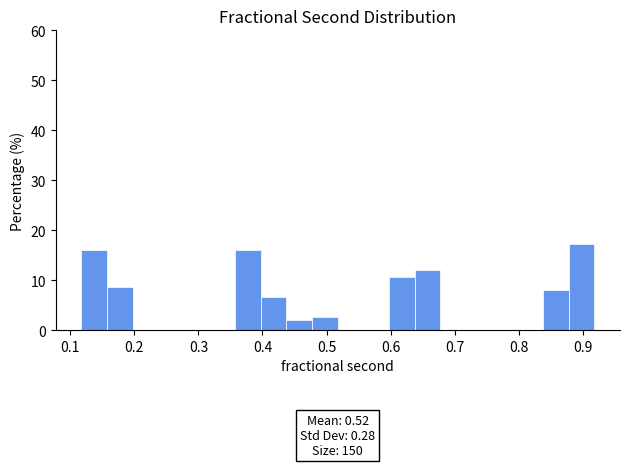

Which range on the x-axis has the tallest bar?

0.88 to 0.92